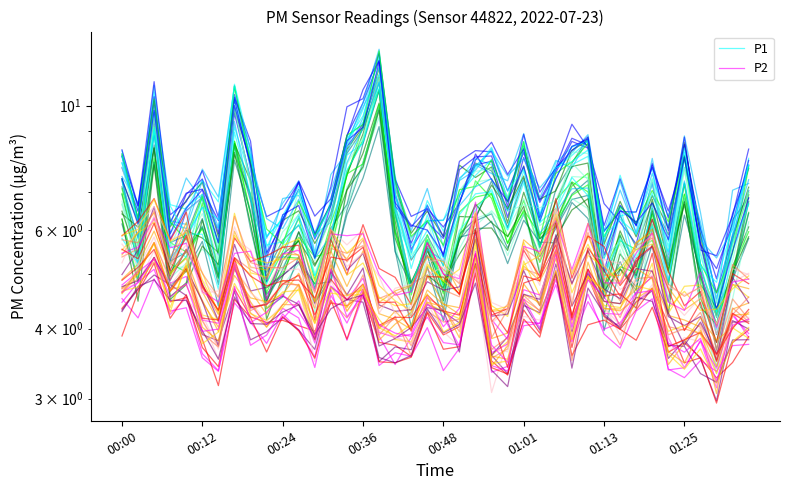

The P1 series shows 8.4 at 28. True or false?

True